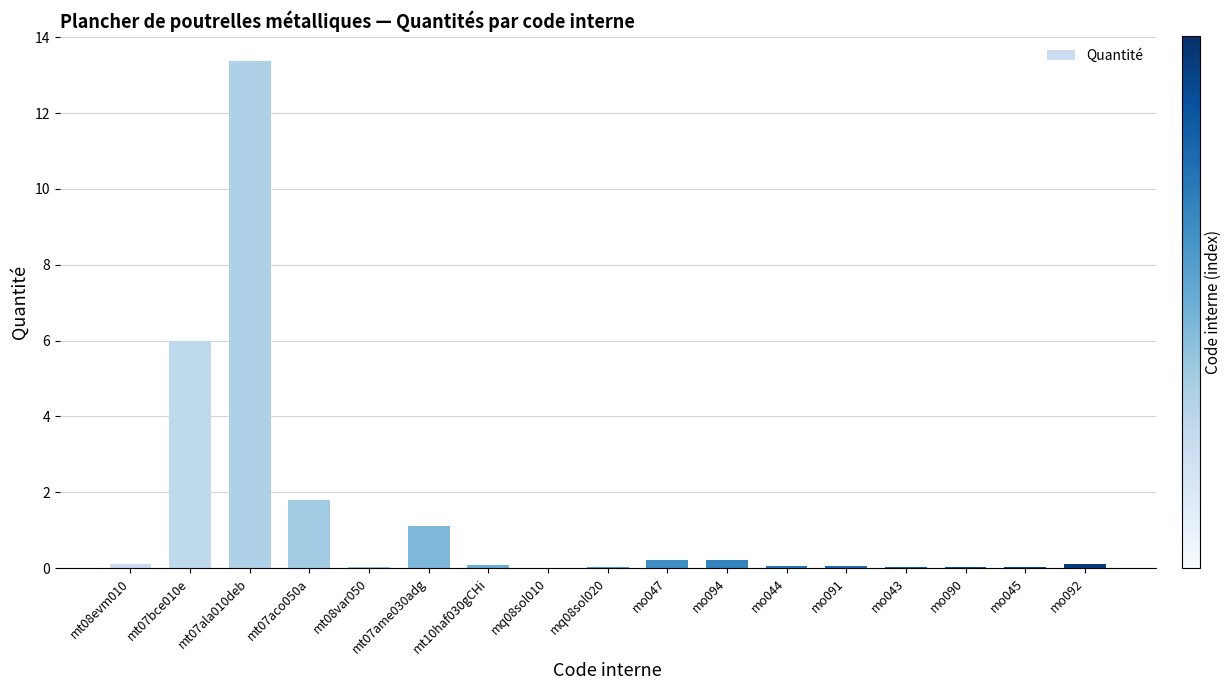

What is the maximum value shown in the chart?

13.4